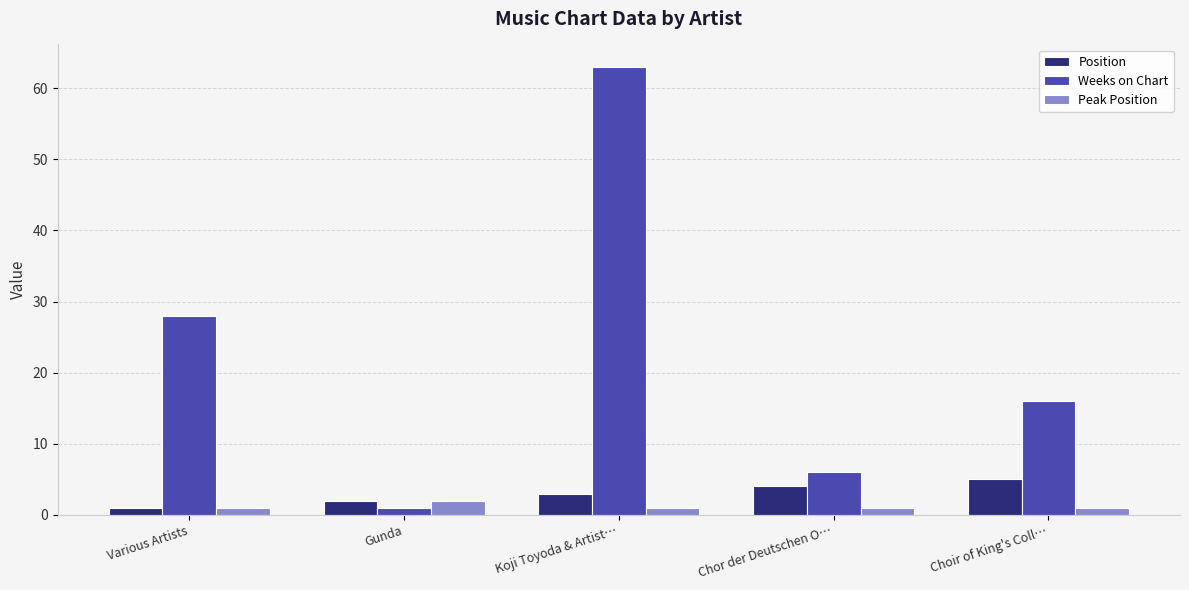

How many bars are there in each group?

3